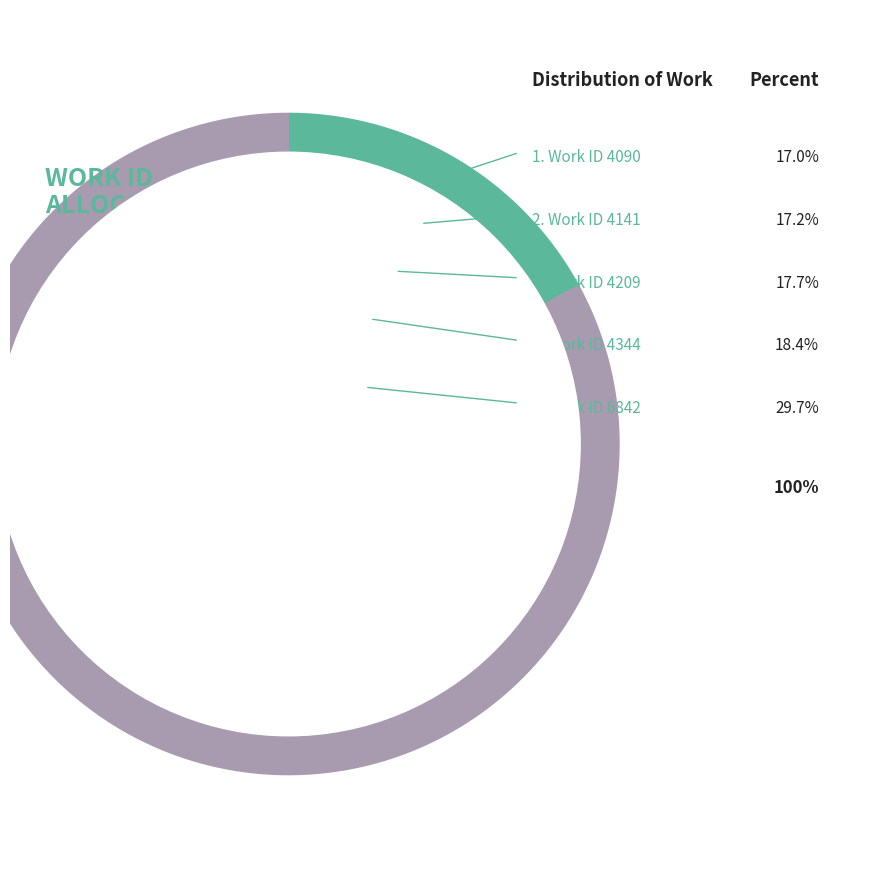

To the nearest percent, what is the difference between the 4344 and 4090 slice percentages?

1%